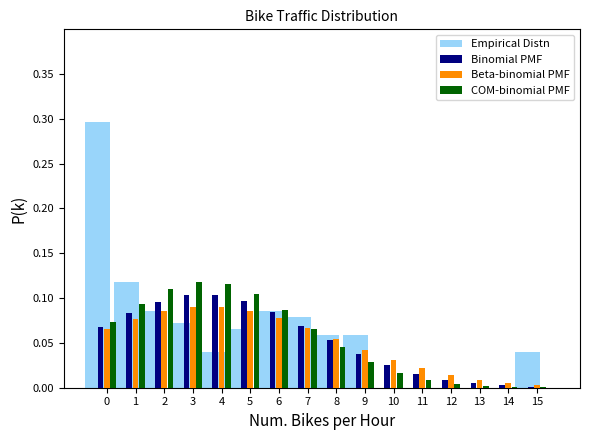

True or false: Empirical Distn has a value of 0.1 at 6.

True